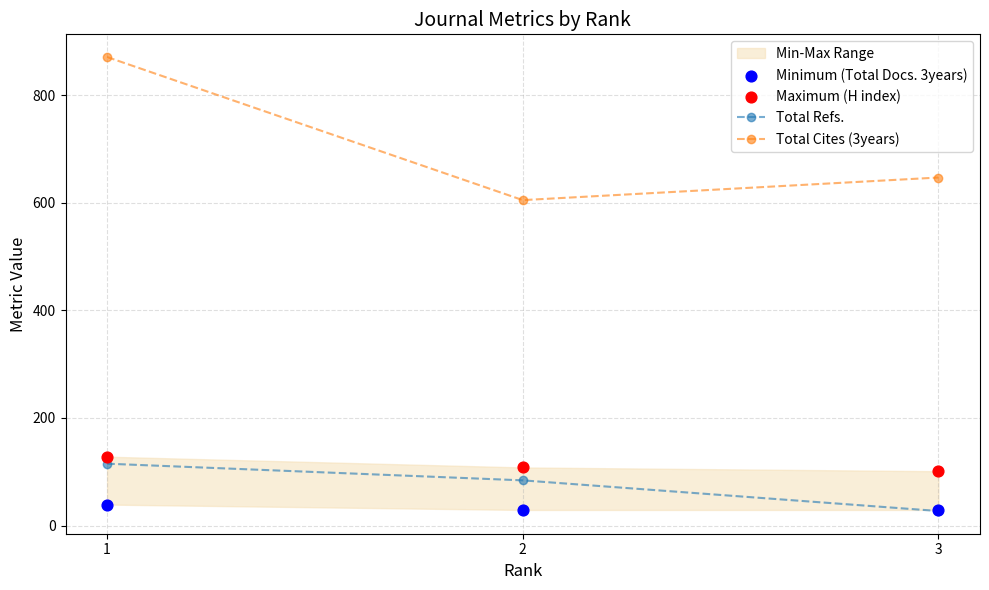

Which series reaches the maximum Y coordinate?

Total Cites (3years)